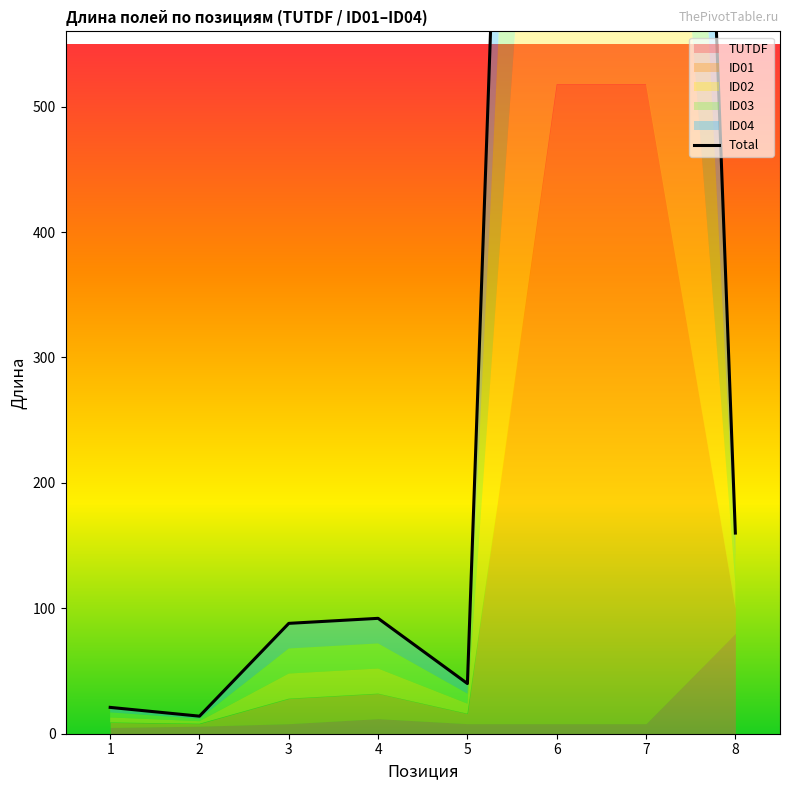

List the labels in order of value, largest first.

6, 7, 8, 4, 3, 5, 1, 2